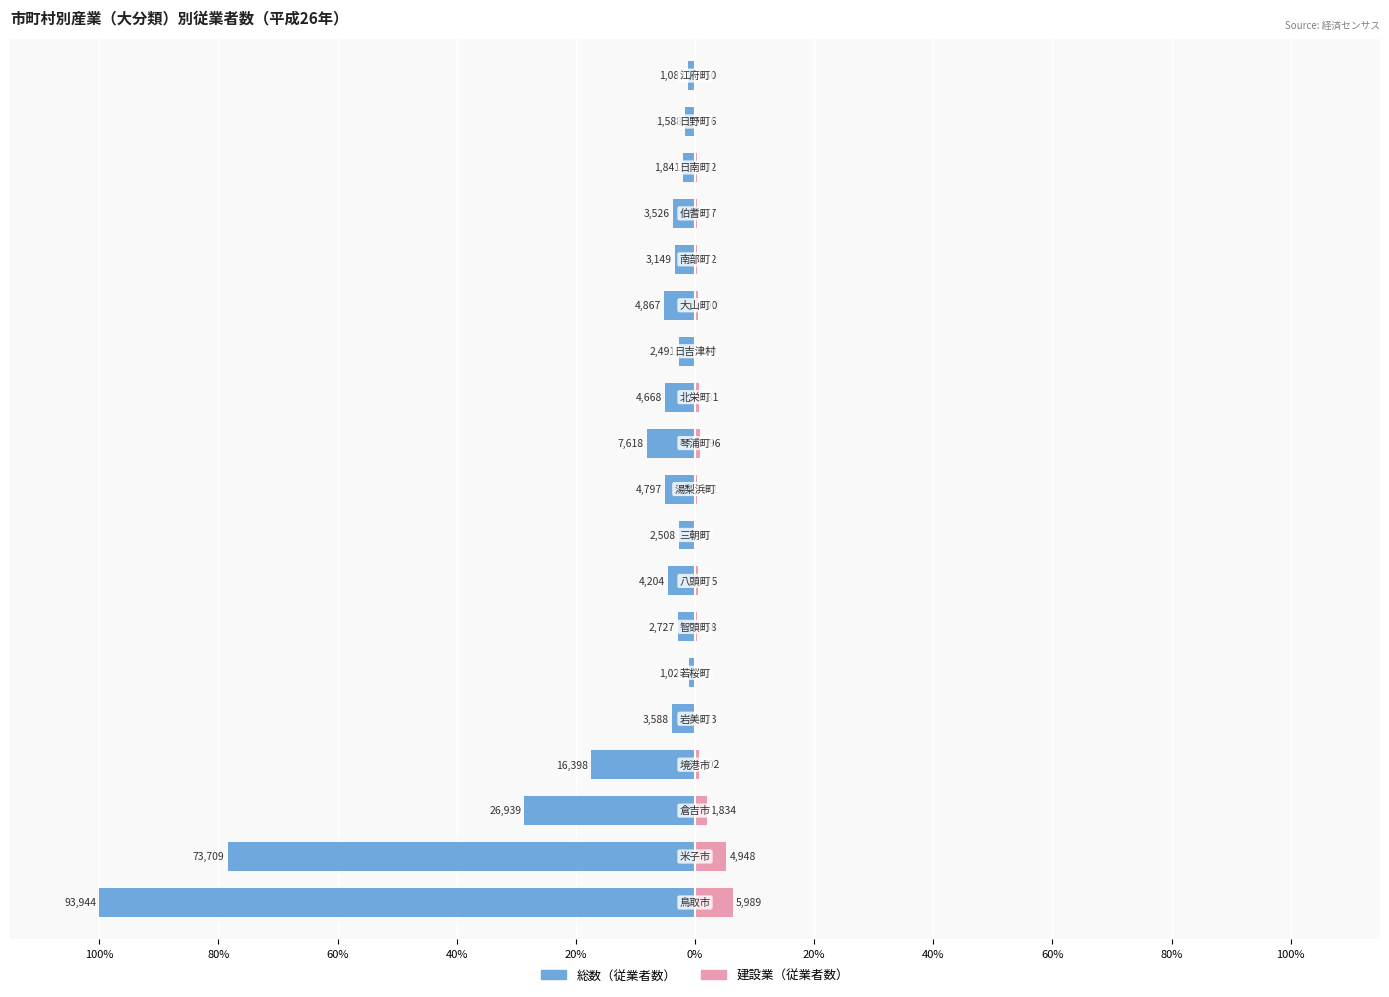

How many bars are there in each group?

2